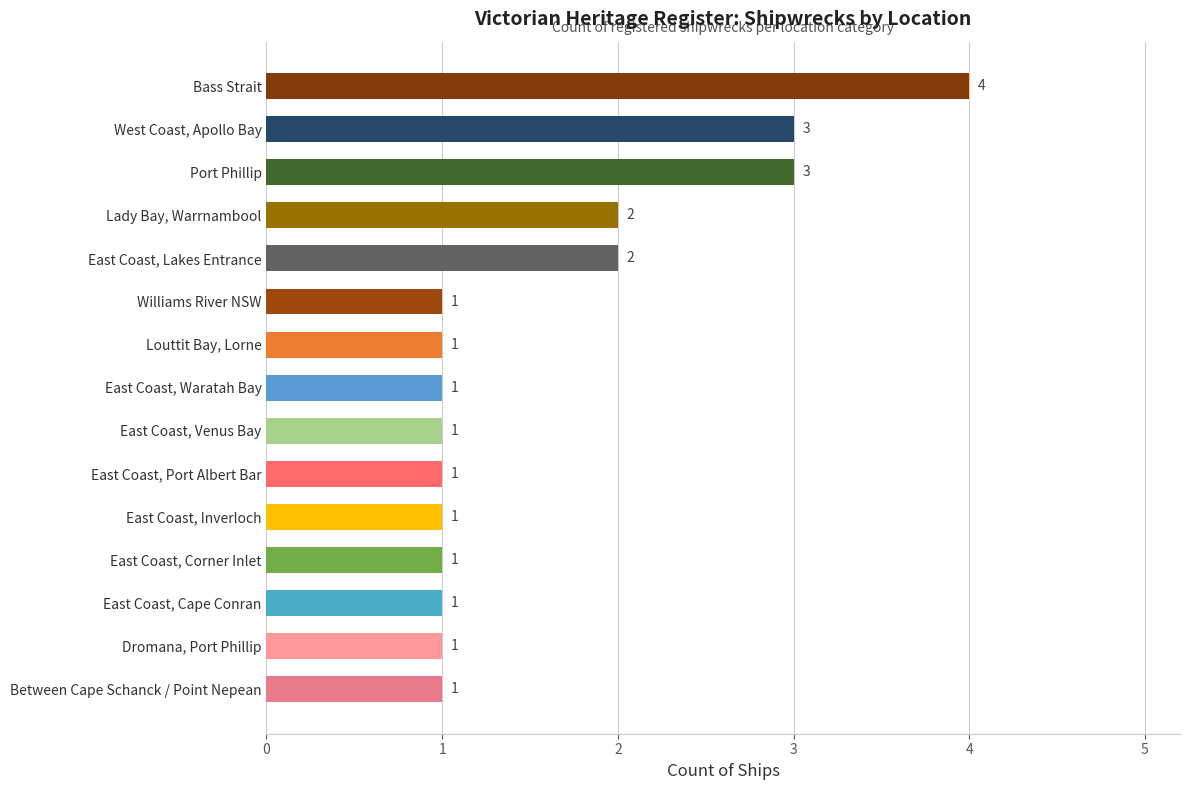

True or false: the data shows 1 at Williams River NSW.

True